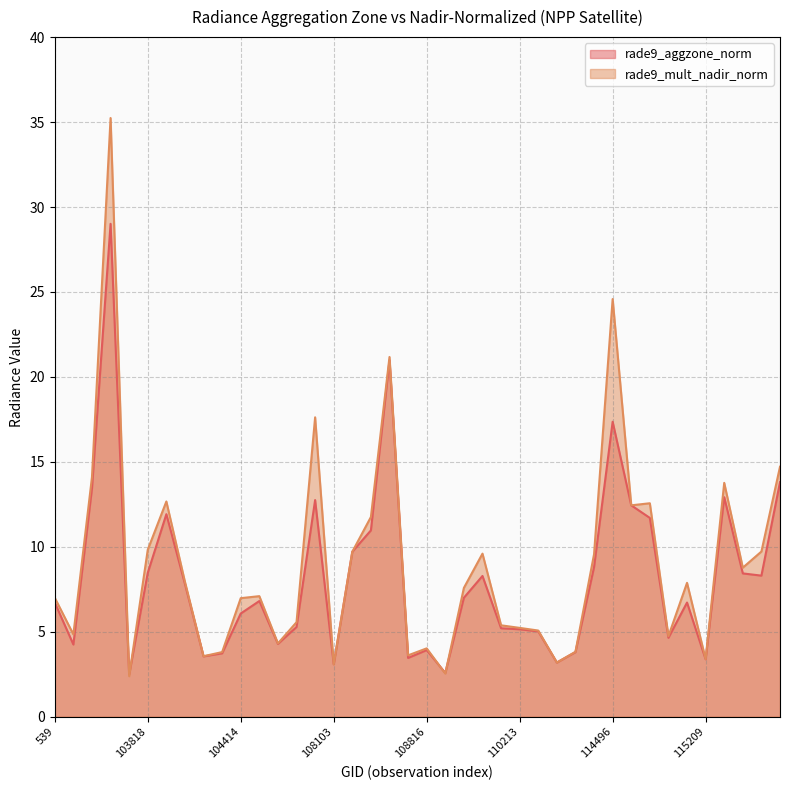

What is the sum of all rade9_aggzone_norm values?

327.6